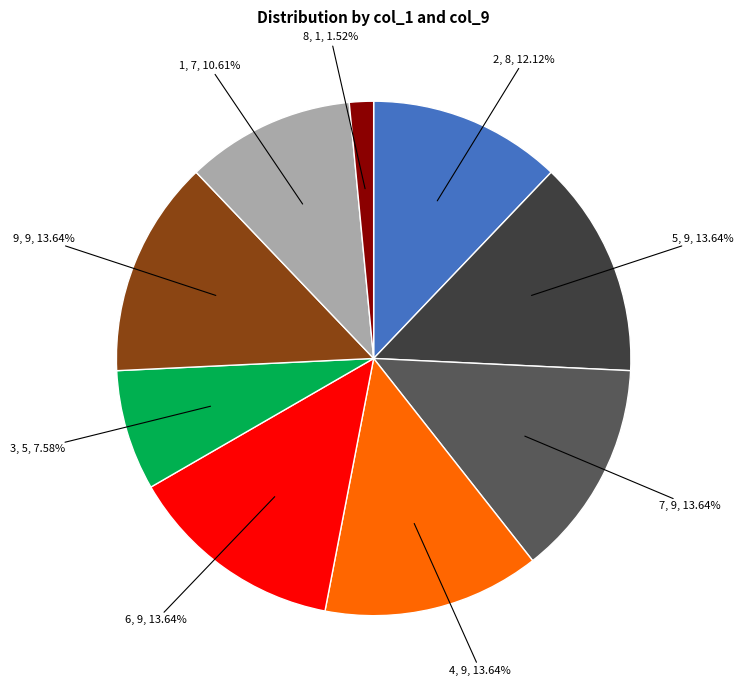

To the nearest percent, what portion does 3 represent?

8%